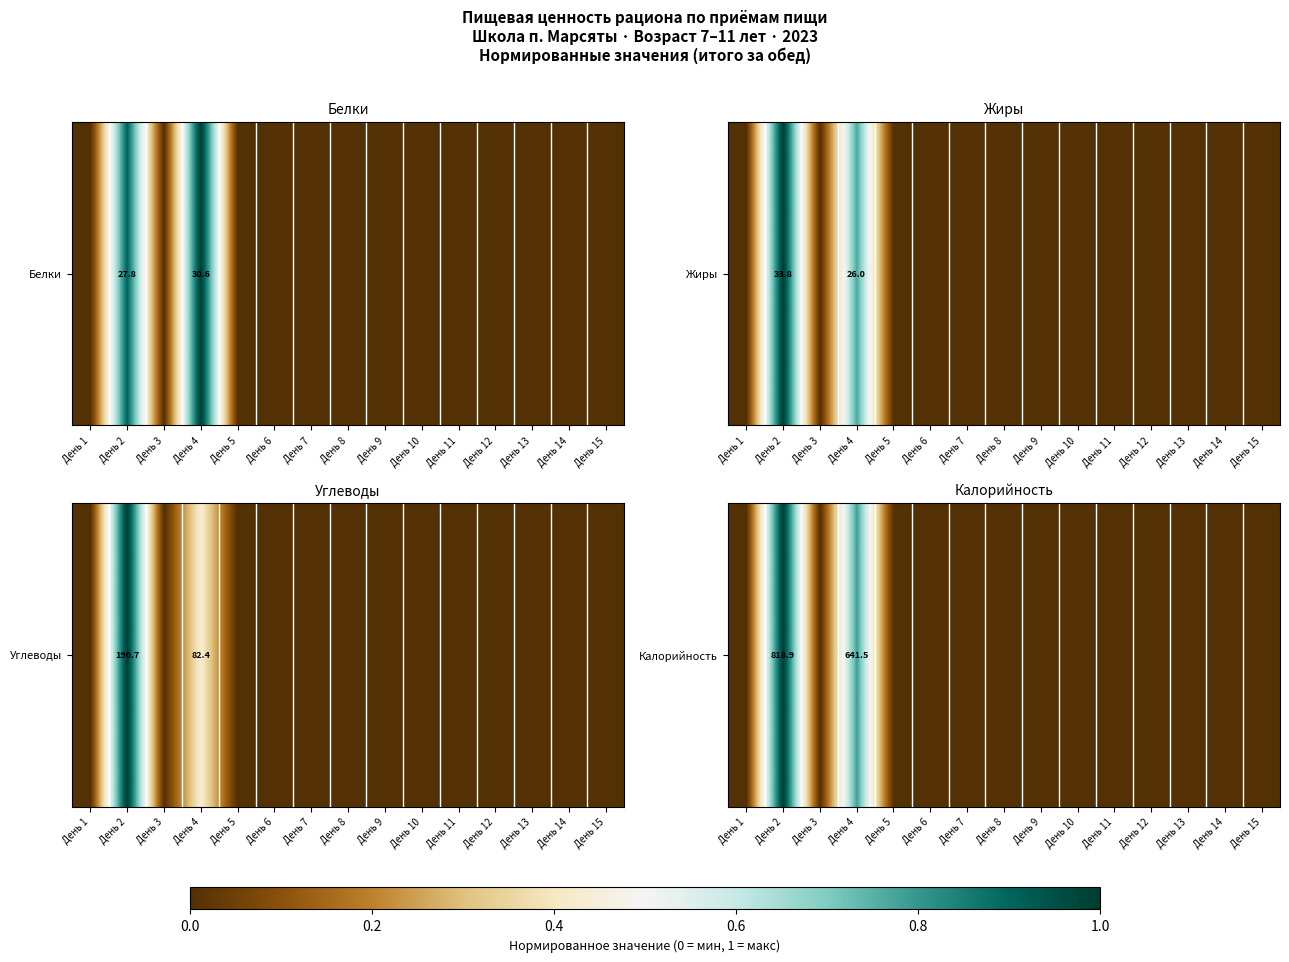

At which category does the chart reach its minimum across all series?

День 1